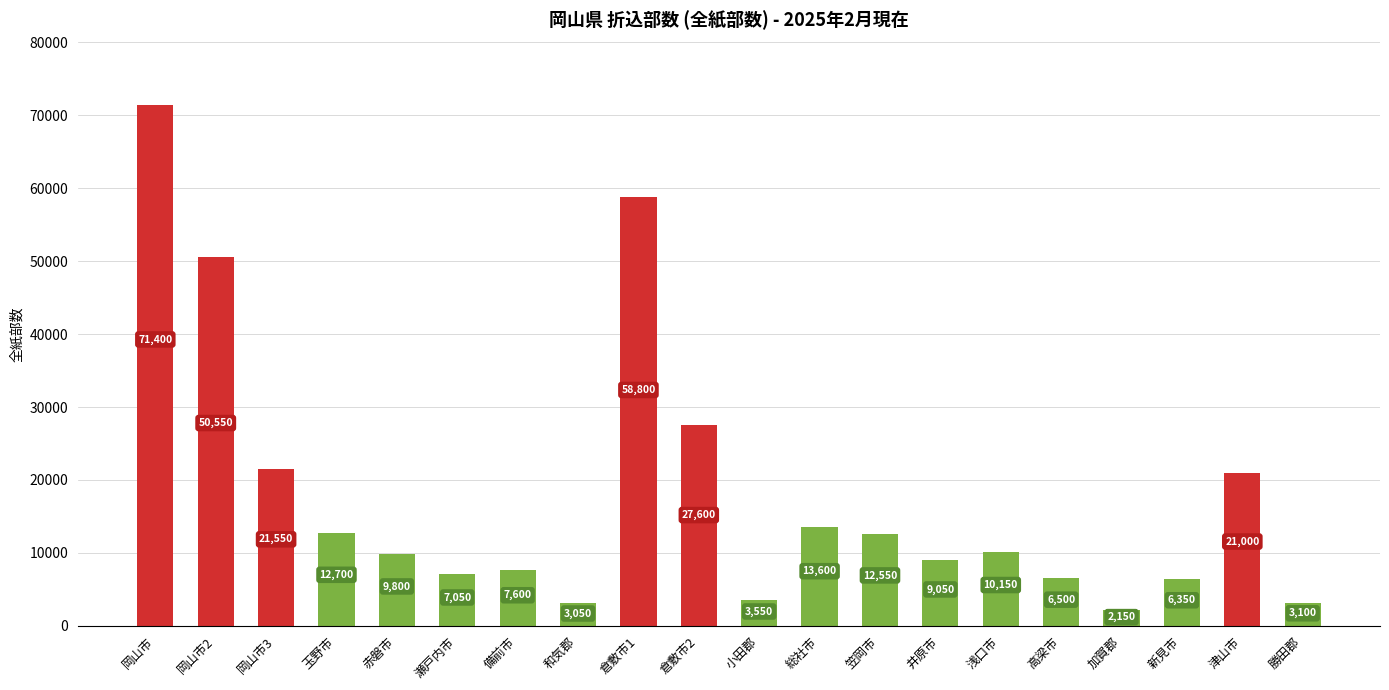

What value does the data have at 勝田郡, to the nearest 10?

3100